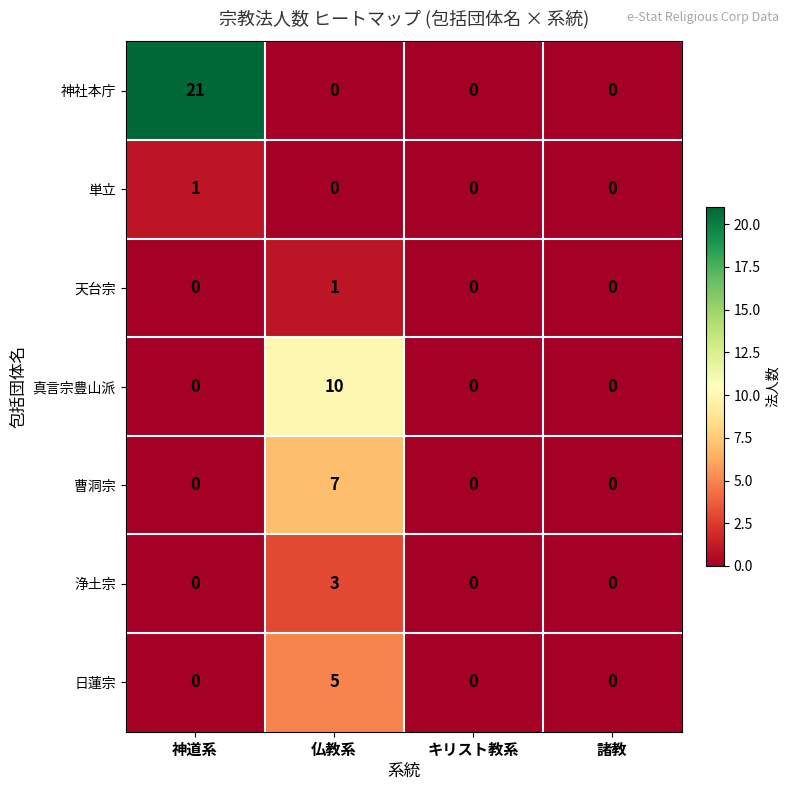

Which series changed the most between 仏教系 and キリスト教系?

真言宗豊山派